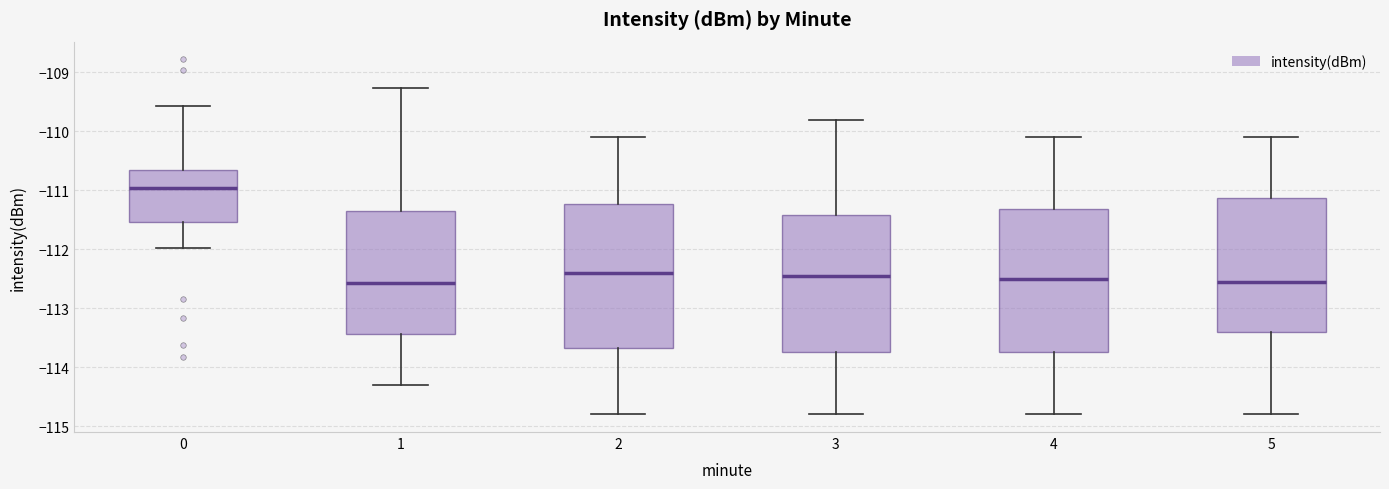

Reading left to right, read every box against the y-axis: the position of its median line, the range the box covers, and the ends of its whiskers. The values are not printed on the chart, so give them approximately, as read against the axis.

0: median -111.0, box -111.5 to -110.7, whiskers -112.0 to -109.6
1: median -112.6, box -113.4 to -111.3, whiskers -114.3 to -109.3
2: median -112.4, box -113.7 to -111.2, whiskers -114.8 to -110.1
3: median -112.4, box -113.7 to -111.4, whiskers -114.8 to -109.8
4: median -112.5, box -113.7 to -111.3, whiskers -114.8 to -110.1
5: median -112.5, box -113.4 to -111.1, whiskers -114.8 to -110.1